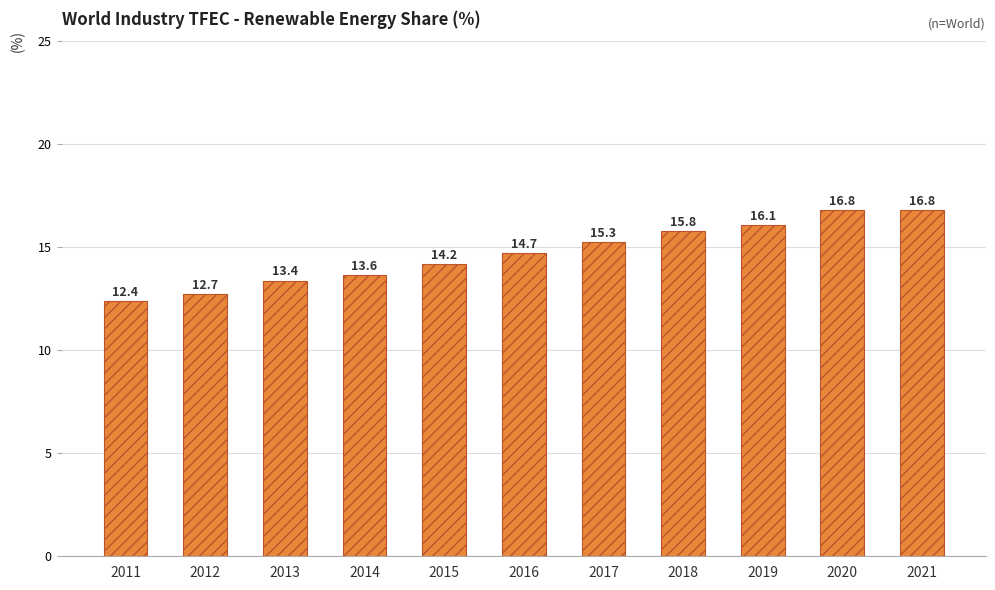

What is the value of the 3rd bar from the left?

13.4